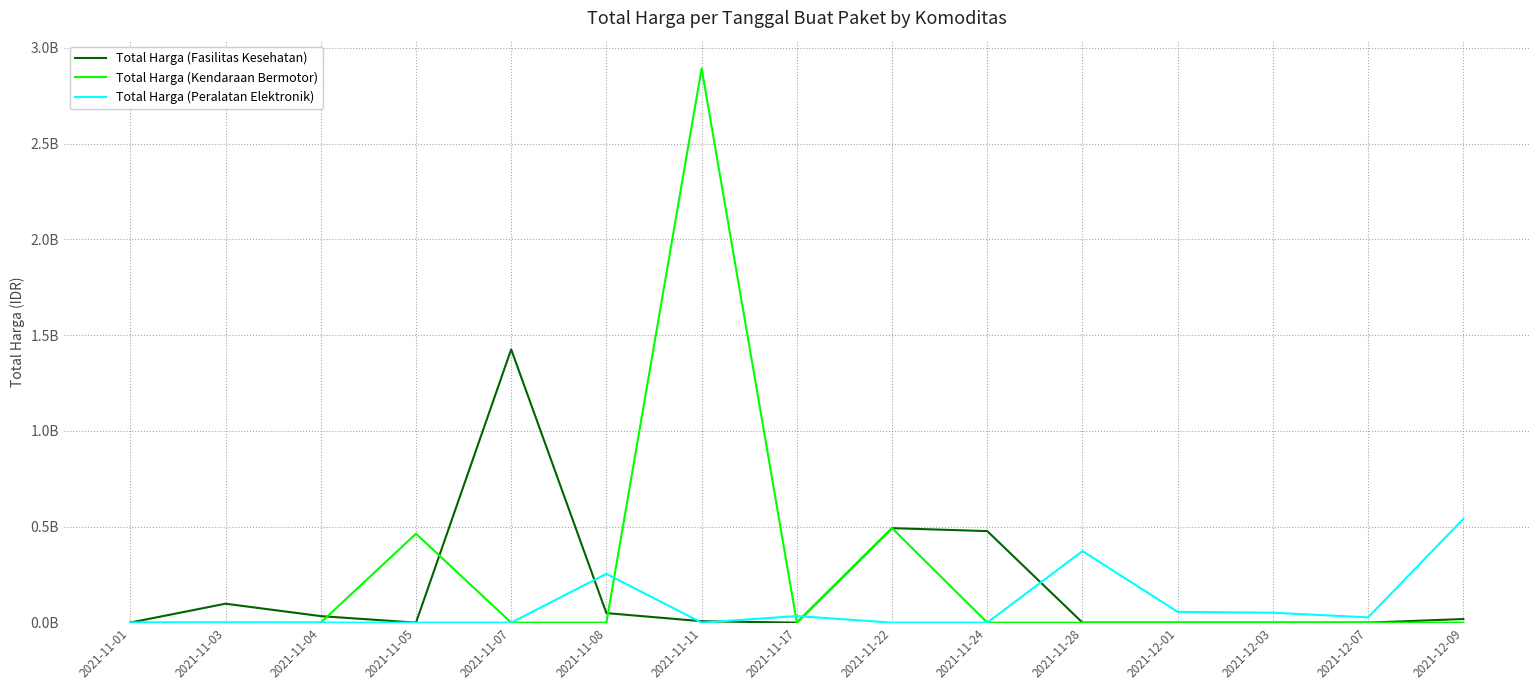

Which has a higher value, 2021-11-24 or 2021-12-03?

2021-11-24